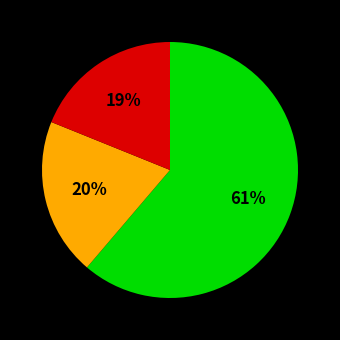

Is there any slice that represents more than half of the pie?

Yes